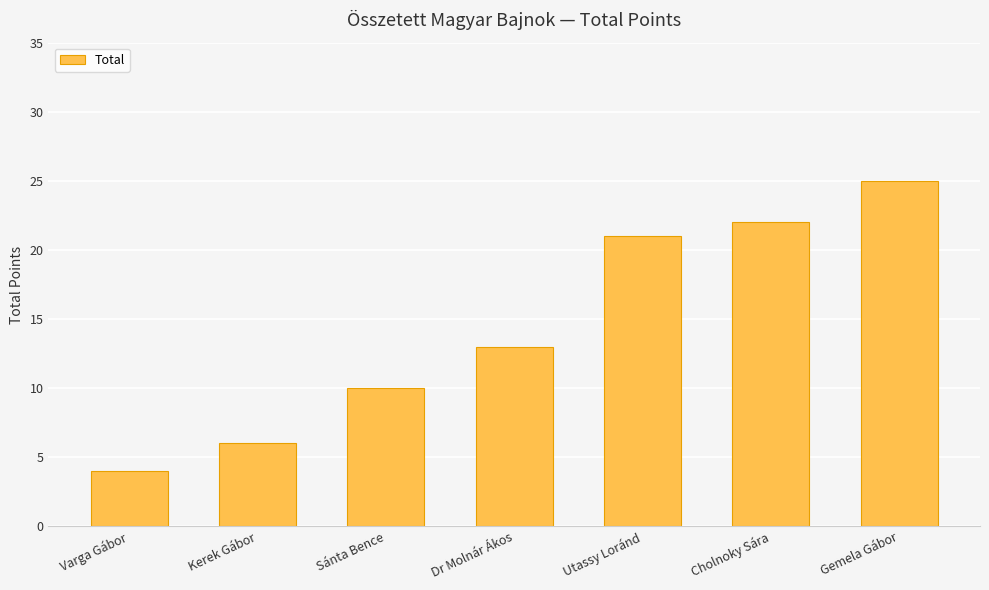

Which has a higher value, Gemela Gábor or Varga Gábor?

Gemela Gábor